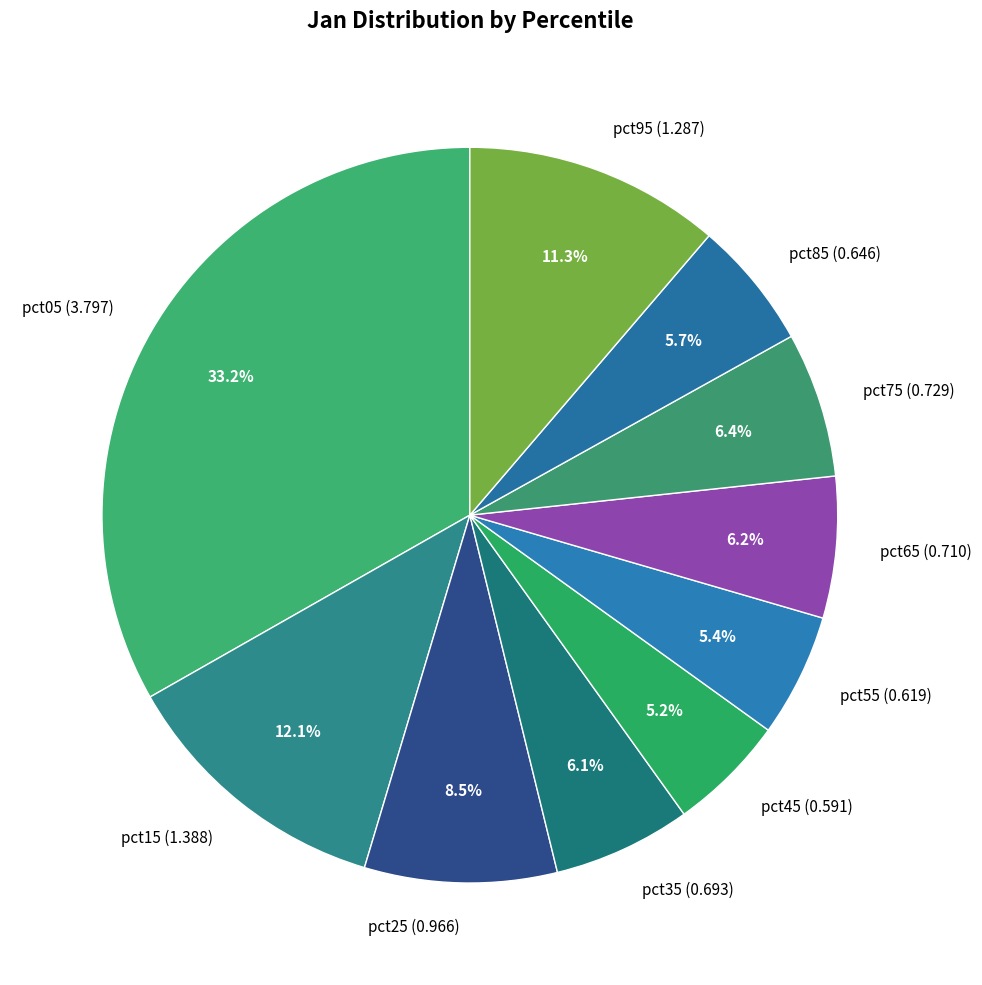

Count the number of slices in the pie.

10